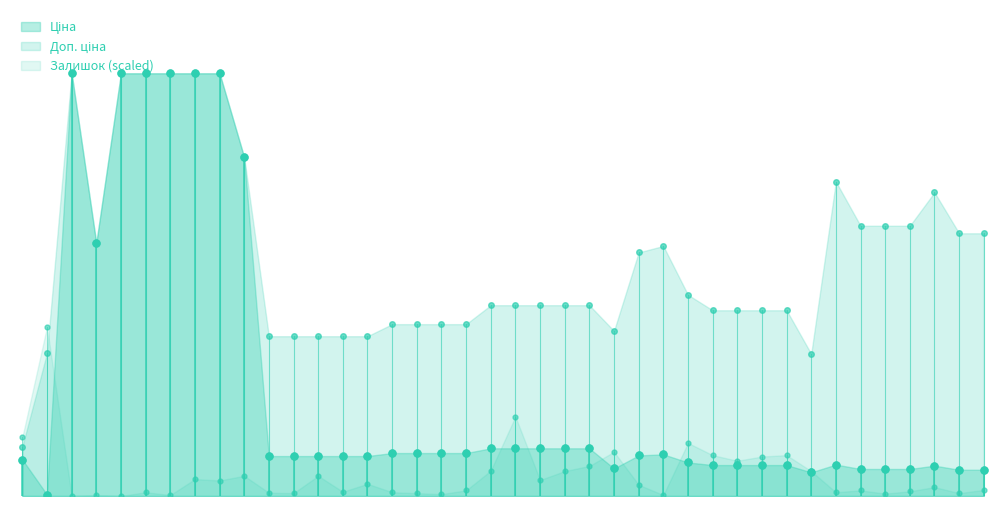

How many interior local valleys does the Ціна series have?

4